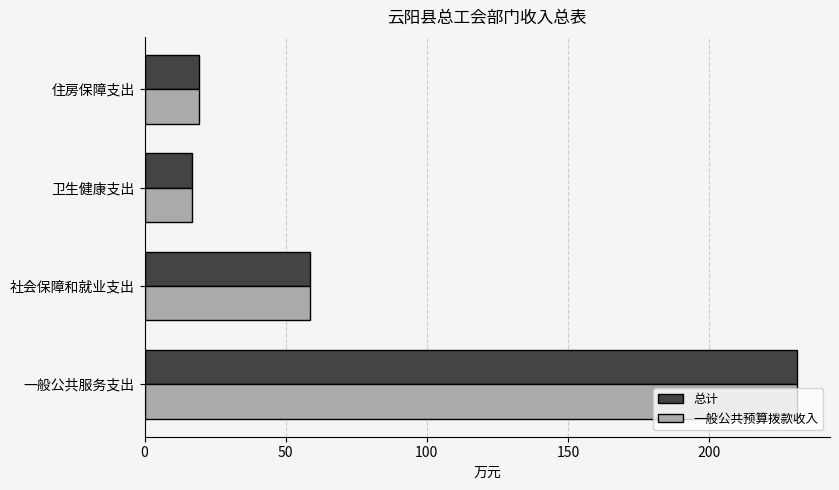

List the labels in order of 一般公共预算拨款收入 value, largest first.

一般公共服务支出, 社会保障和就业支出, 住房保障支出, 卫生健康支出